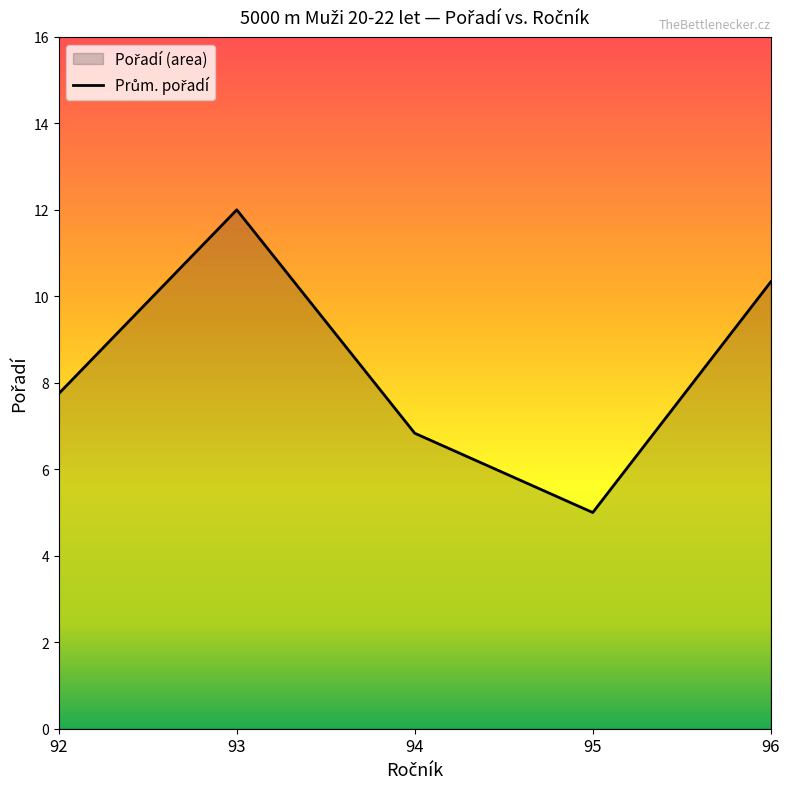

What is the greatest value displayed?

12.0